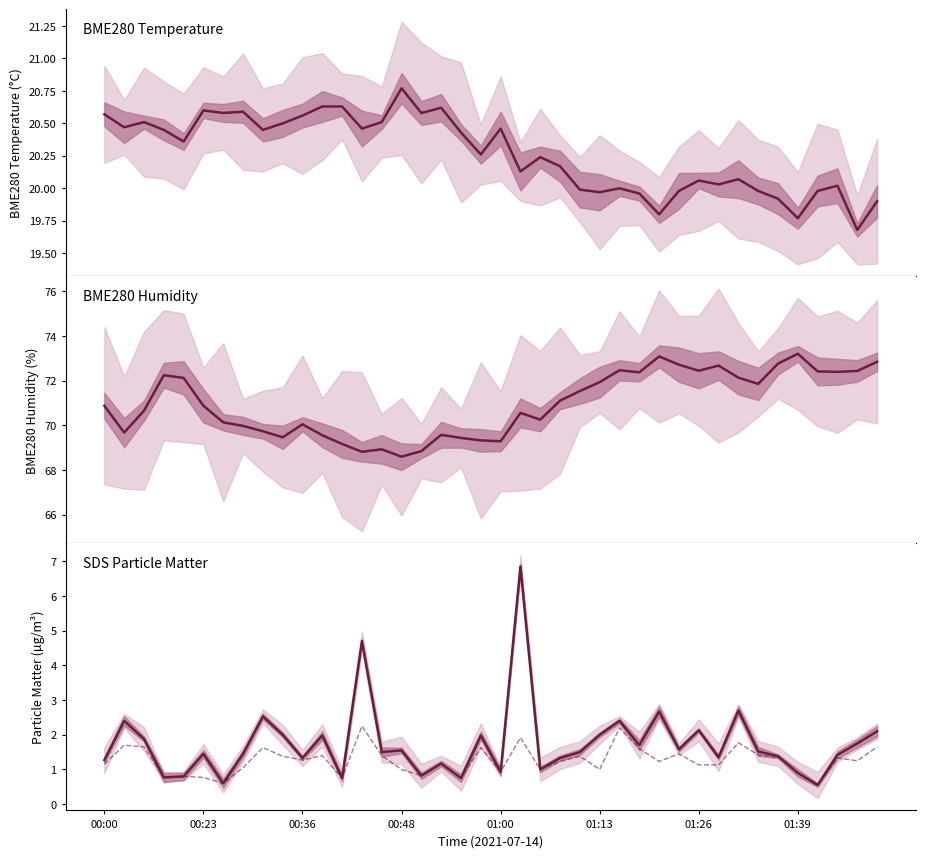

How many values in the BME280_humidity series exceed 70?

26